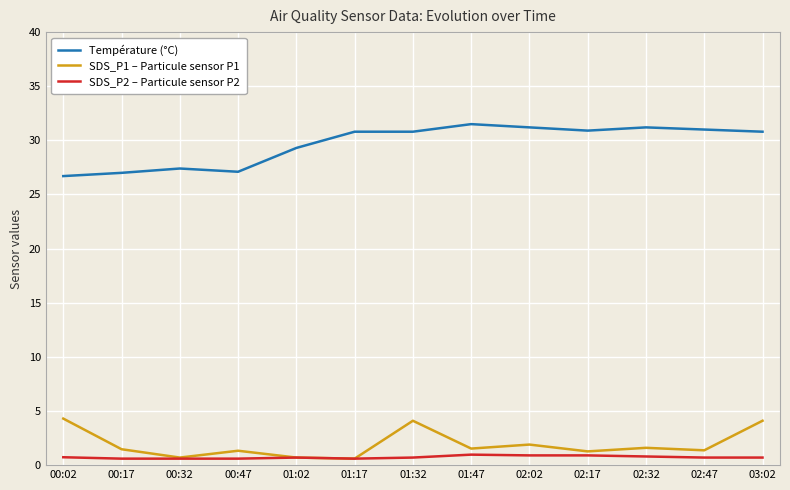

True or false: Température (°C) and SDS_P1 – Particule sensor P1 intersect in this chart.

False